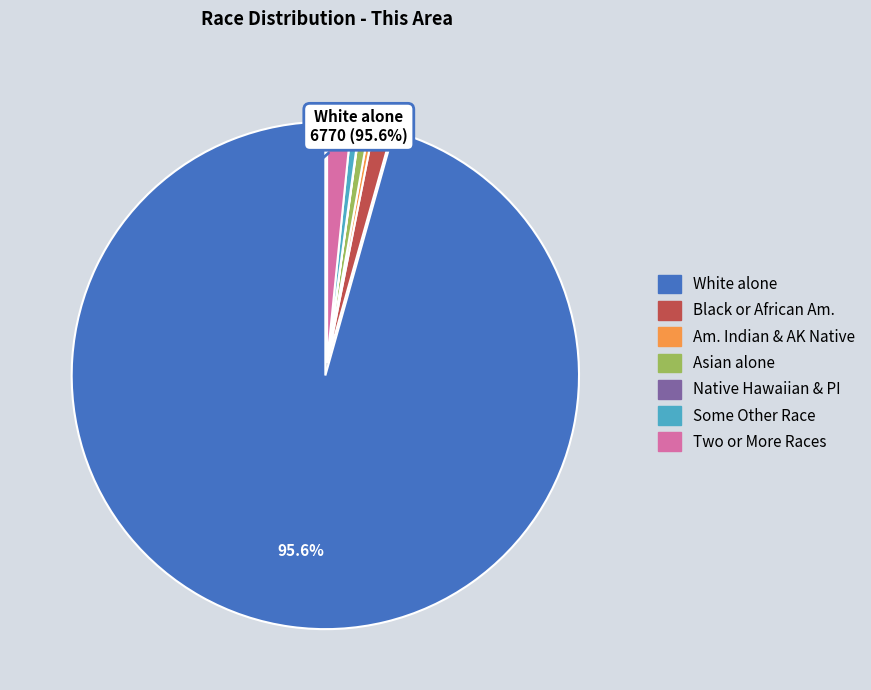

Does any single category account for the majority?

Yes